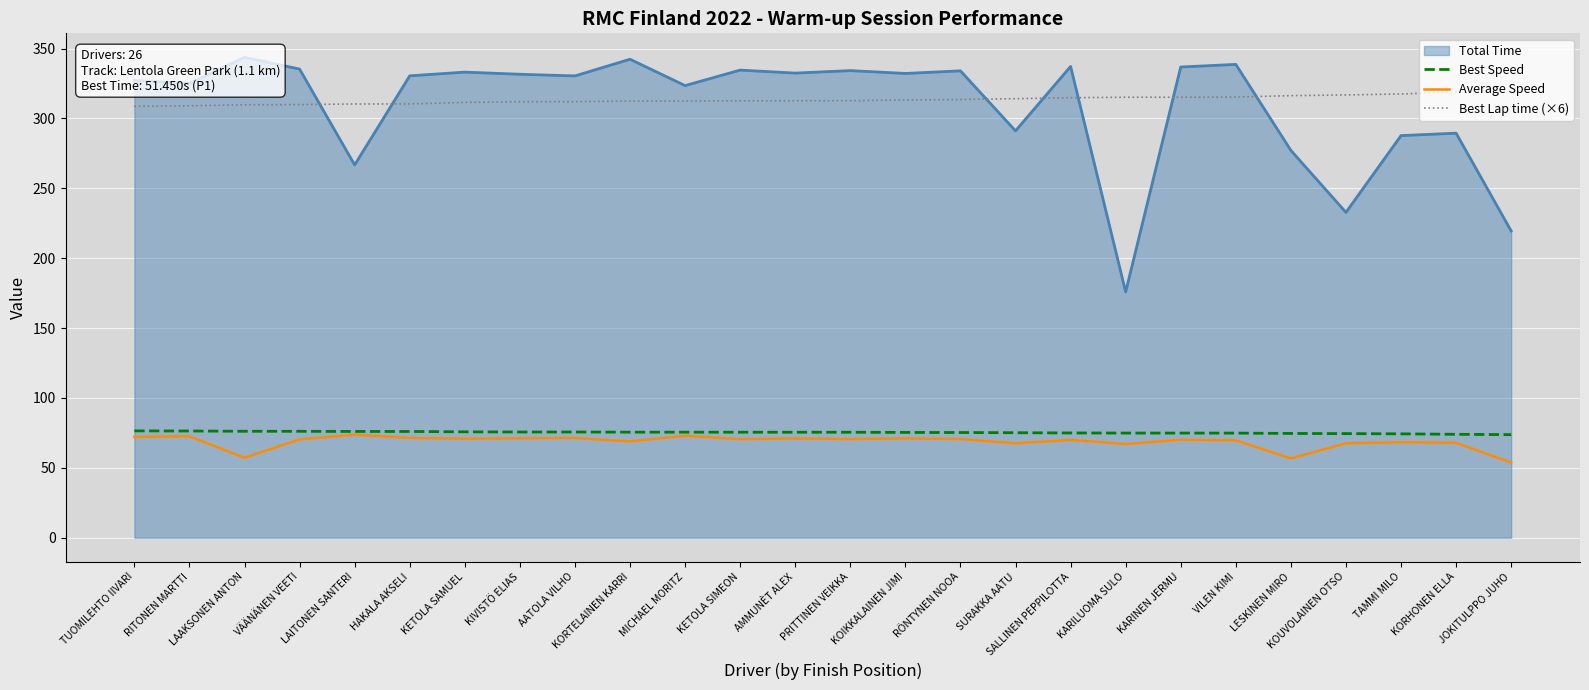

What is the approximate value of Average Speed at KETOLA SIMEON?

70.6